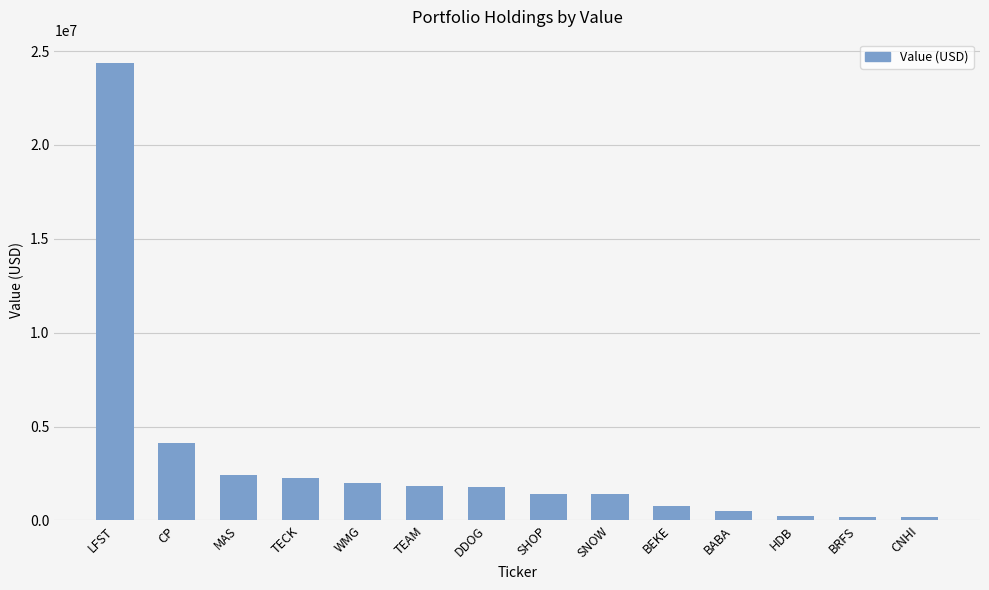

The value at TECK is 2281000. True or false?

True